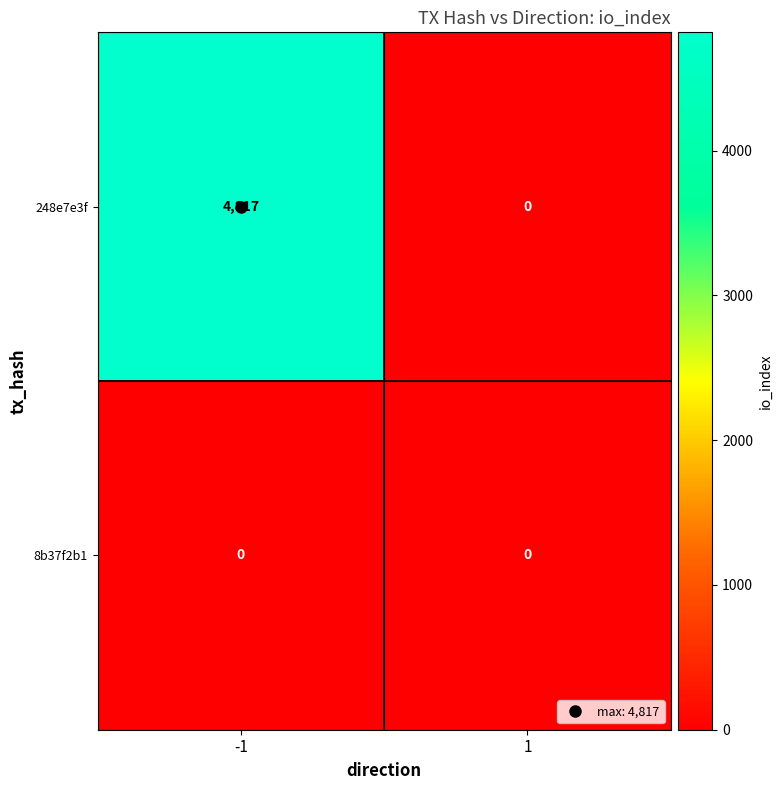

At which category is the sum across all series the highest?

-1